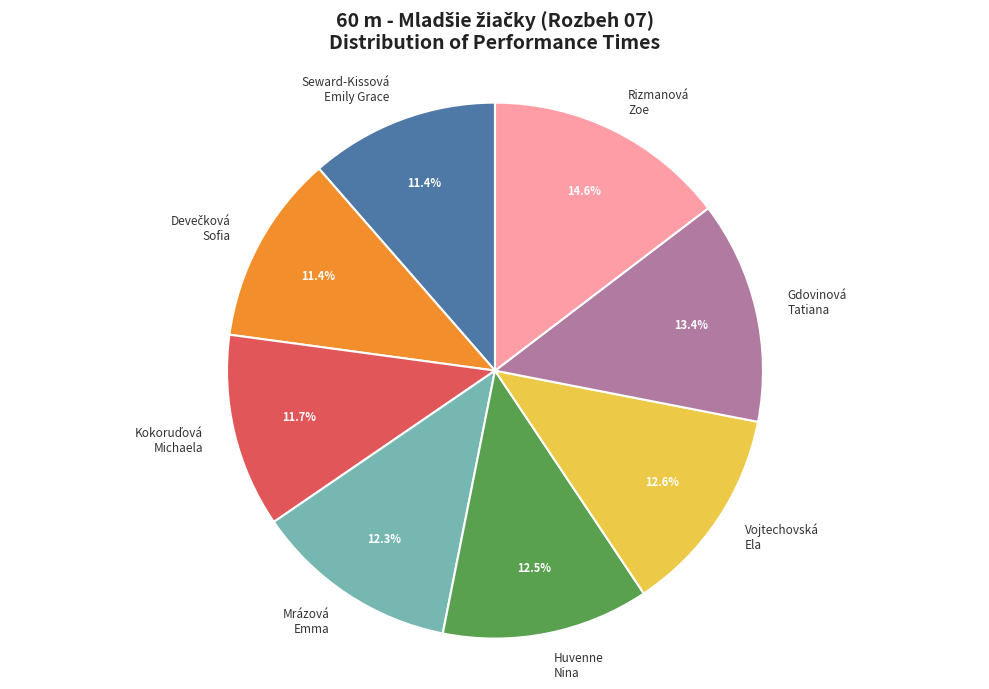

Does any single category account for the majority?

No